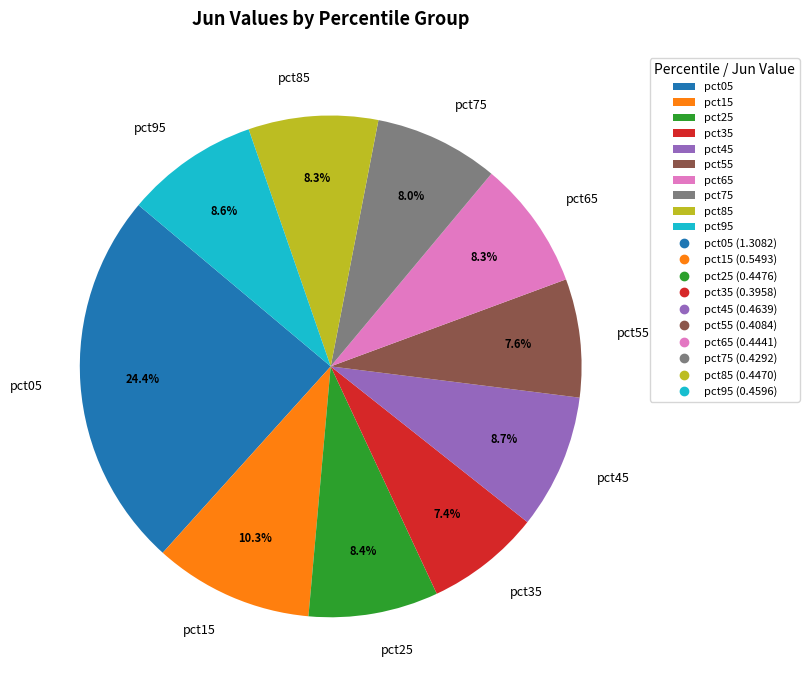

What percentage is the pct45 slice, to the nearest percent?

9%